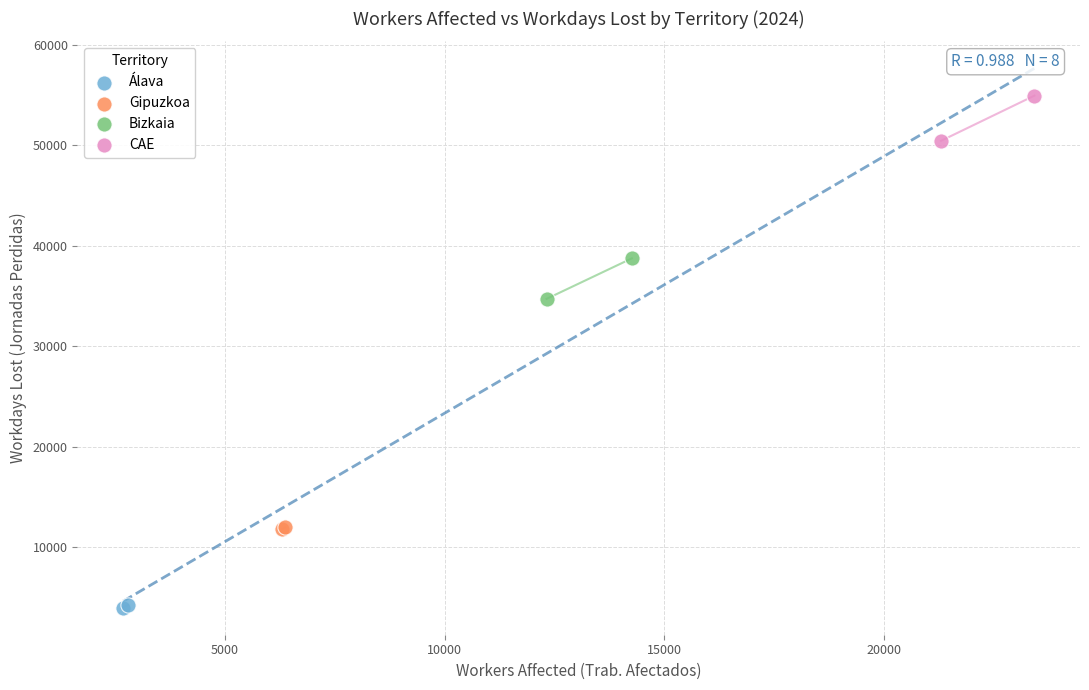

What are all the series names shown in the legend?

Álava, Gipuzkoa, Bizkaia, CAE